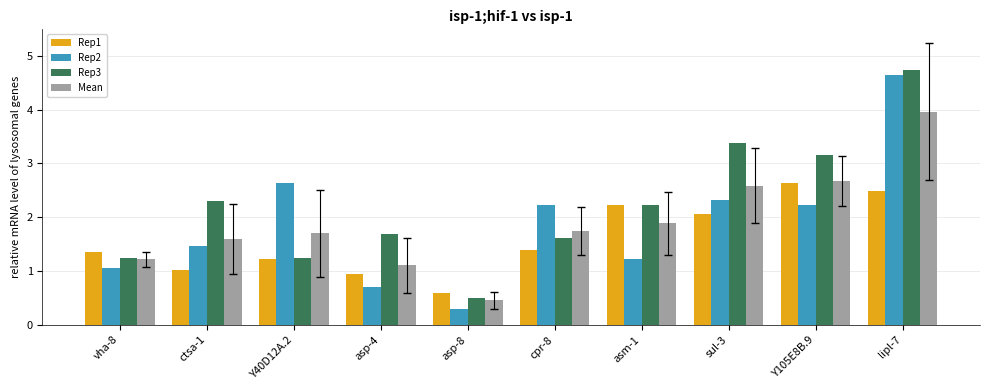

How many distinct data groups are displayed?

4